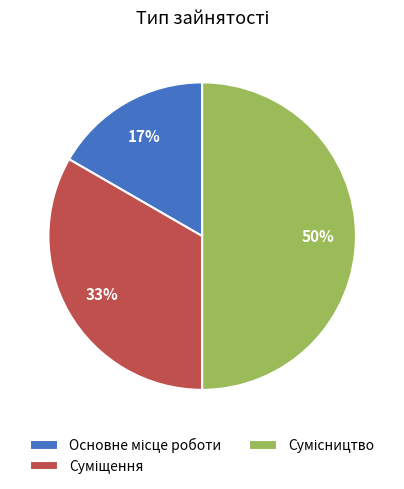

To the nearest percent, what is the difference between the largest and smallest slice percentages?

33%